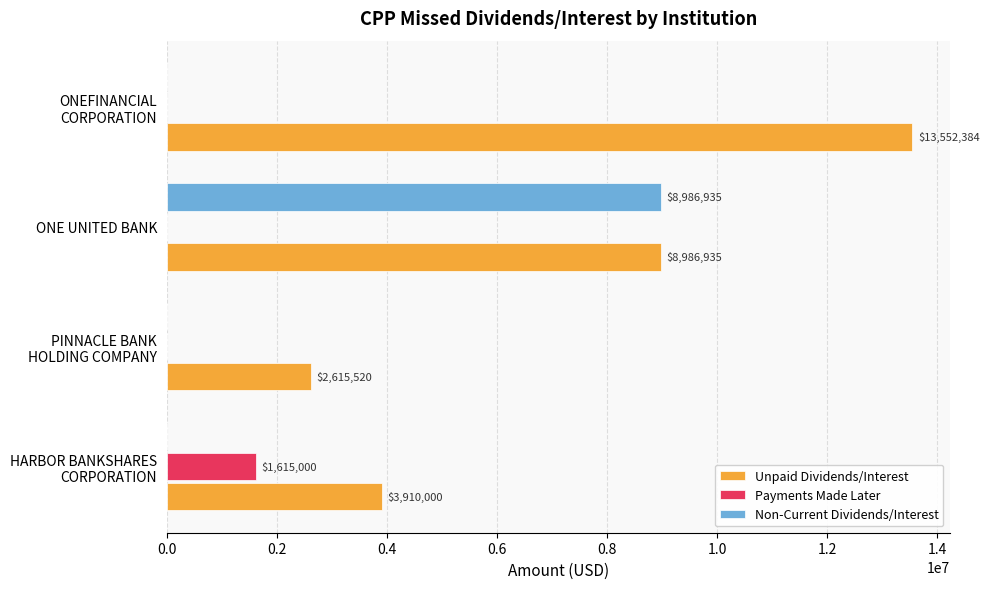

What is the maximum value shown in the chart?

13552384.2